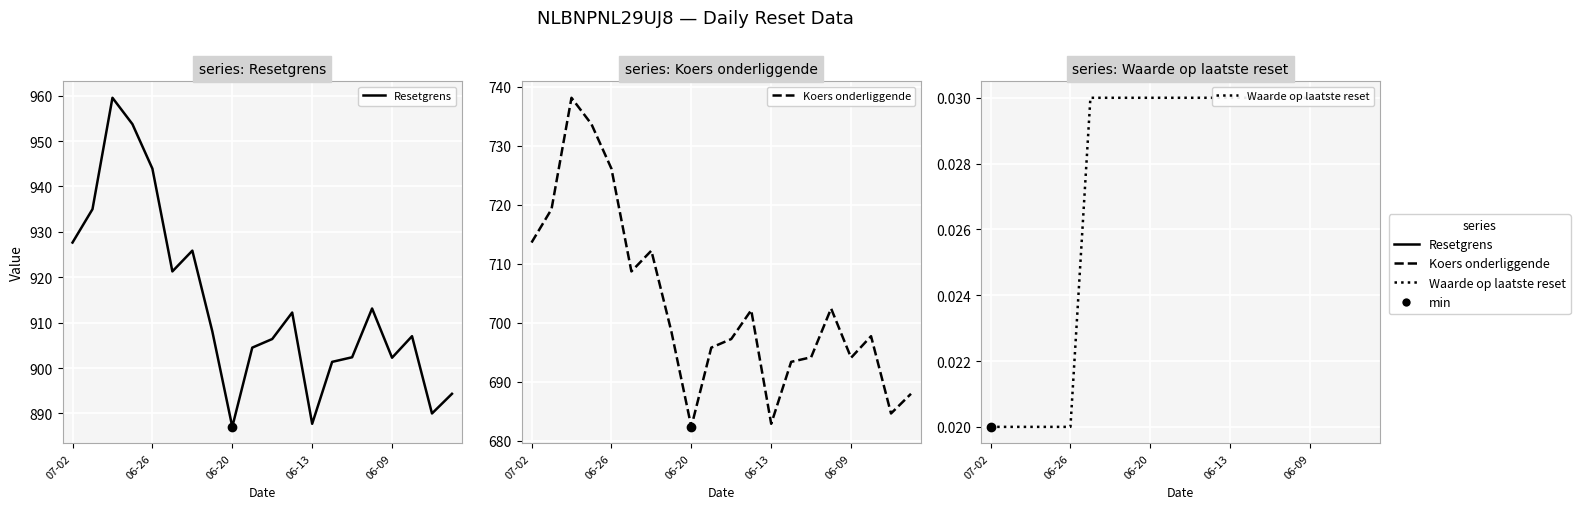

How many interior local valleys does the Resetgrens series have?

5